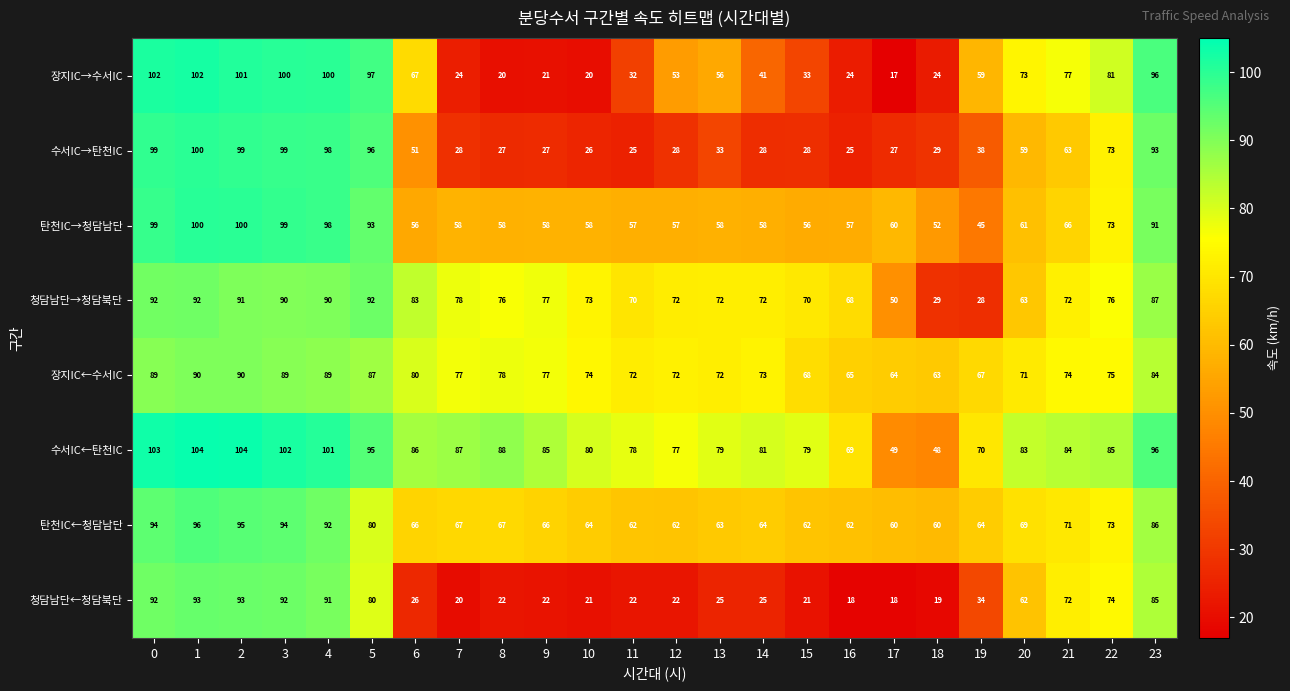

True or false: 장지IC→수서IC has a value of 115 at 6.

False